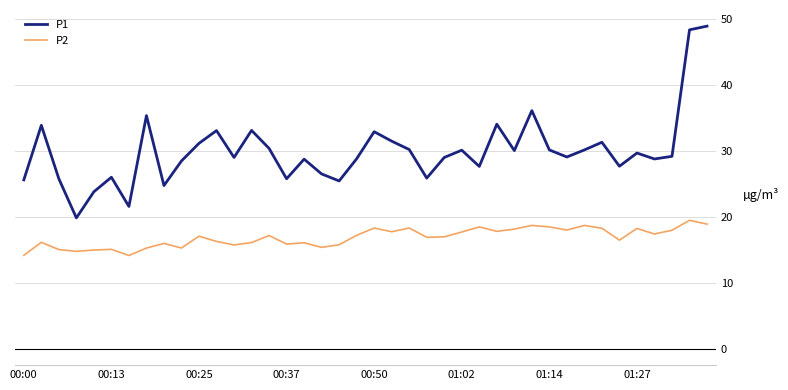

What is the maximum value for P2?

19.5